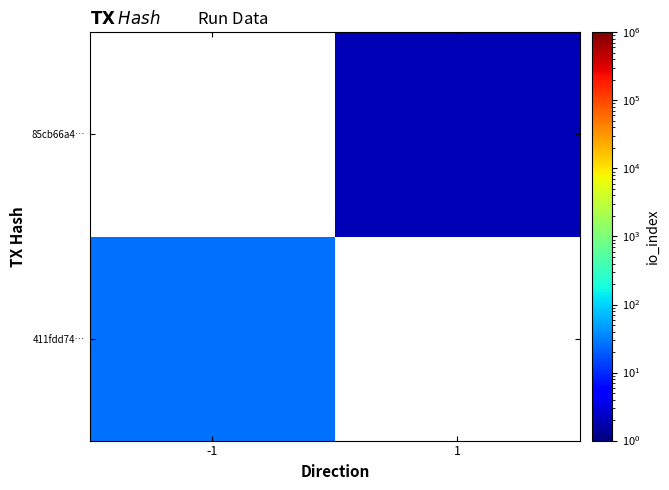

List the series in order of their peak value, lowest first.

411fdd74…, 85cb66a4…